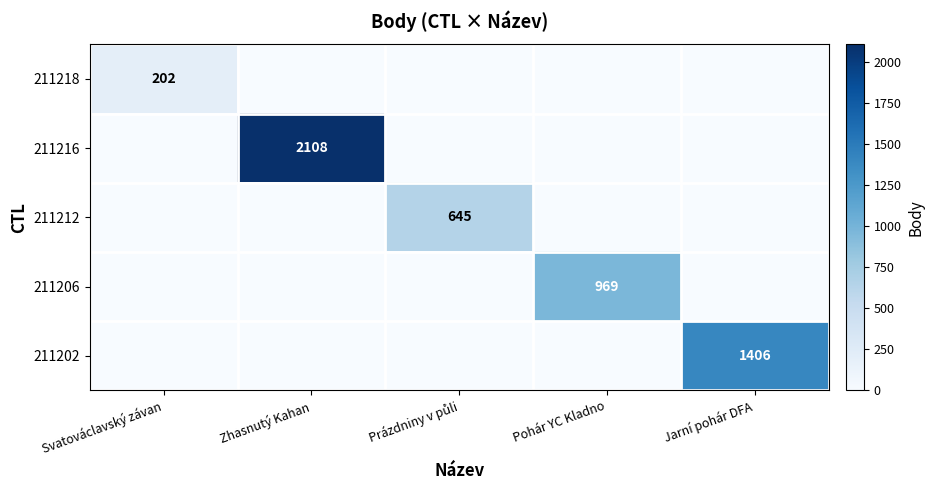

At which category is the sum across all series the highest?

Zhasnutý Kahan